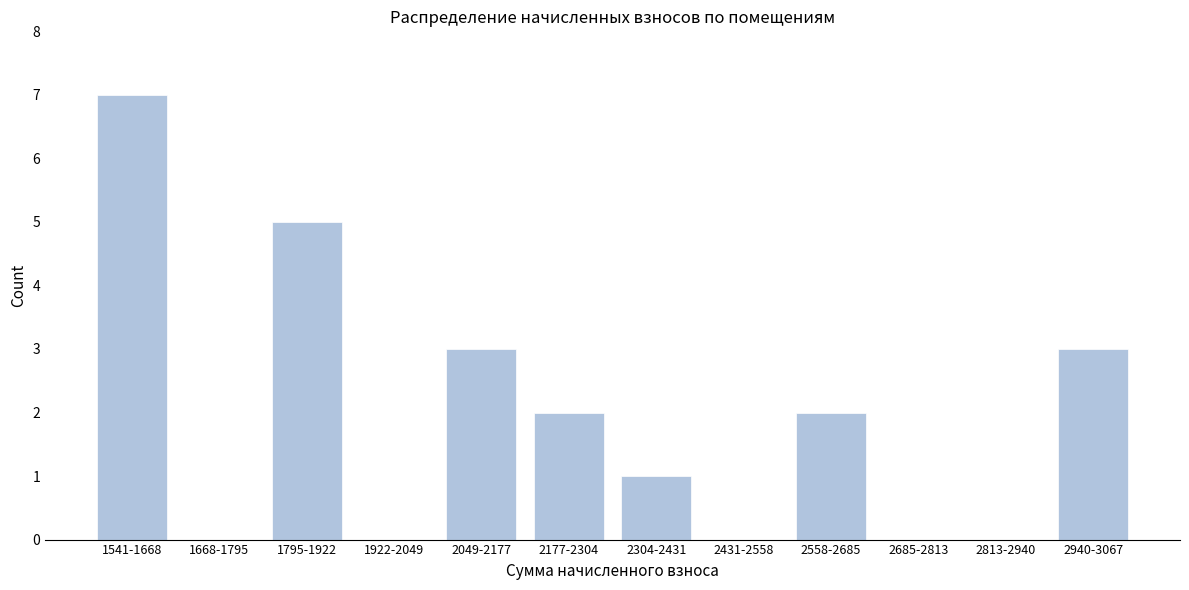

Reading right to left, transcribe all the data shown in this chart.

2940-3067=3	2813-2940=0	2685-2813=0	2558-2685=2	2431-2558=0	2304-2431=1	2177-2304=2	2049-2177=3	1922-2049=0	1795-1922=5	1668-1795=0	1541-1668=7